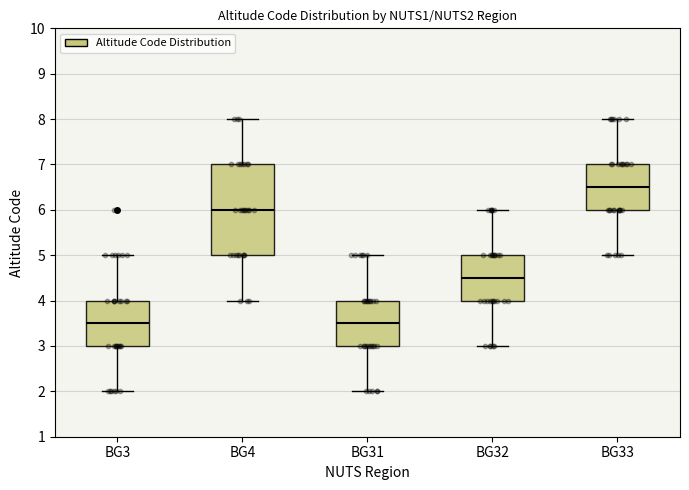

Reading left to right, read every box against the y-axis: the position of its median line, the range the box covers, and the ends of its whiskers. The values are not printed on the chart, so give them approximately, as read against the axis.

BG3: median 3.5, box 3.0 to 4.0, whiskers 2.0 to 5.0
BG4: median 6.0, box 5.0 to 7.0, whiskers 4.0 to 8.0
BG31: median 3.5, box 3.0 to 4.0, whiskers 2.0 to 5.0
BG32: median 4.5, box 4.0 to 5.0, whiskers 3.0 to 6.0
BG33: median 6.5, box 6.0 to 7.0, whiskers 5.0 to 8.0